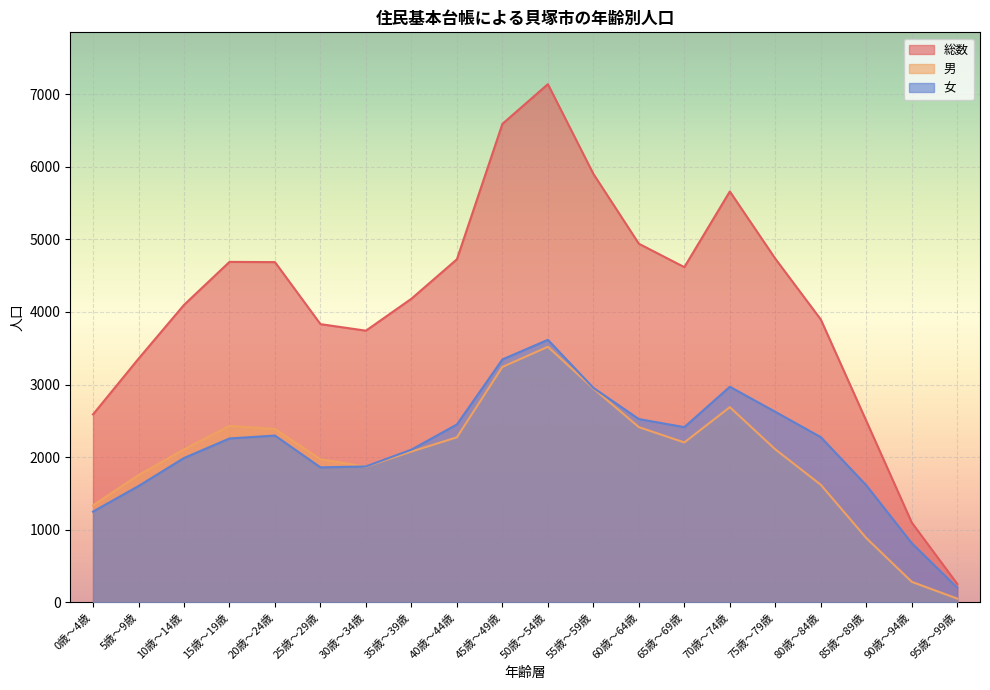

True or false: 総数 has a value of 5901 at 55歳～59歳.

True